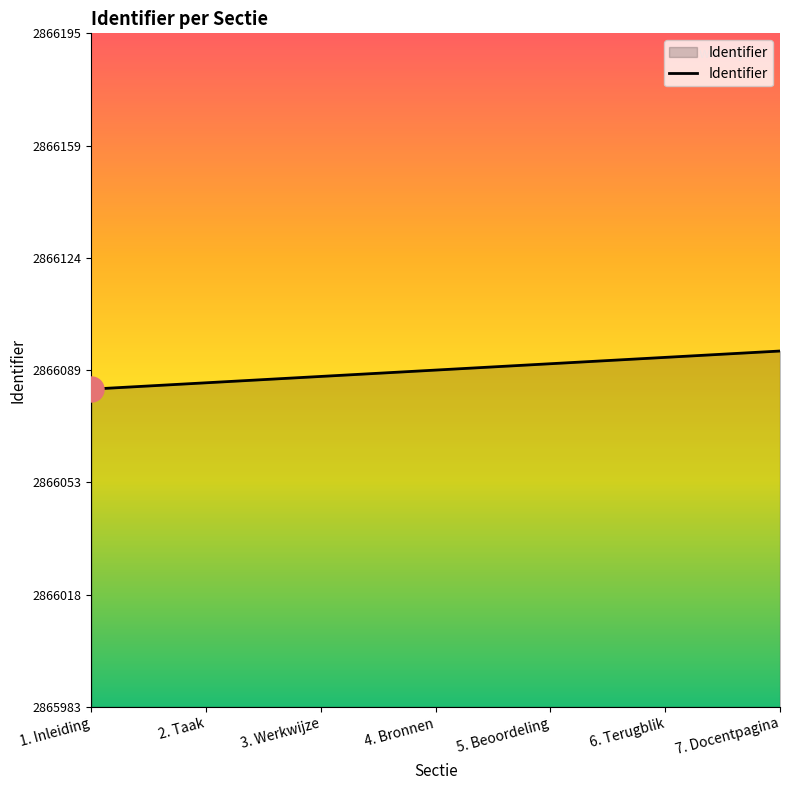

Which has a higher value, 4. Bronnen or 3. Werkwijze?

4. Bronnen